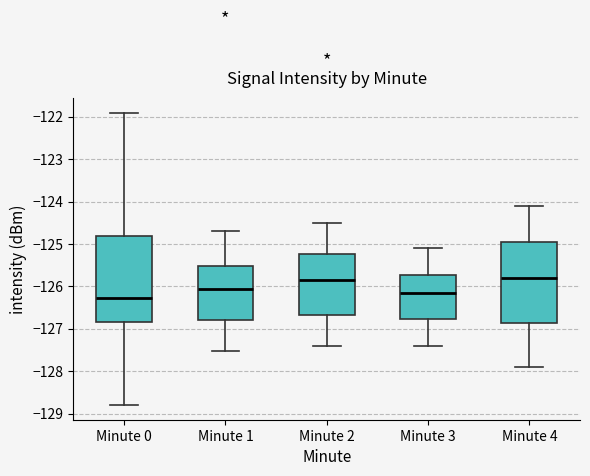

Where does the lower whisker of the box for Minute 2 end on the y-axis? The values are not printed on the chart, so give them approximately, as read against the axis.

-127.4